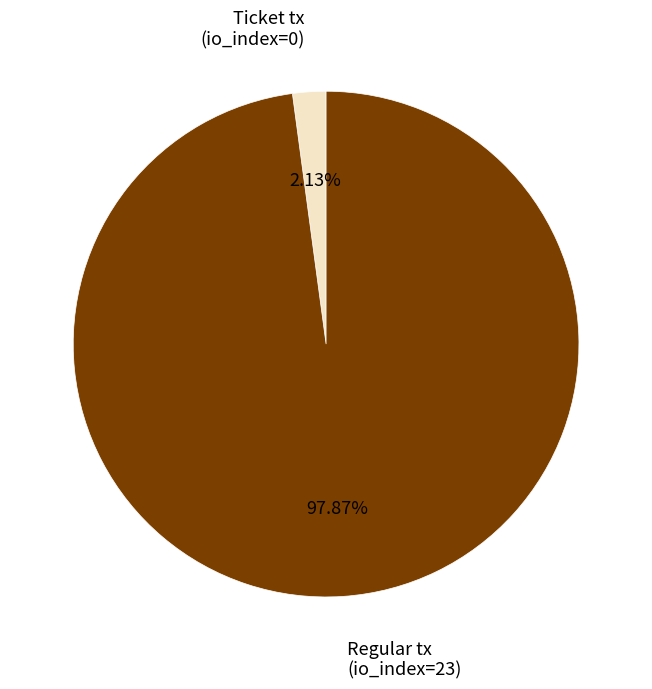

Is there a majority slice in this chart?

Yes